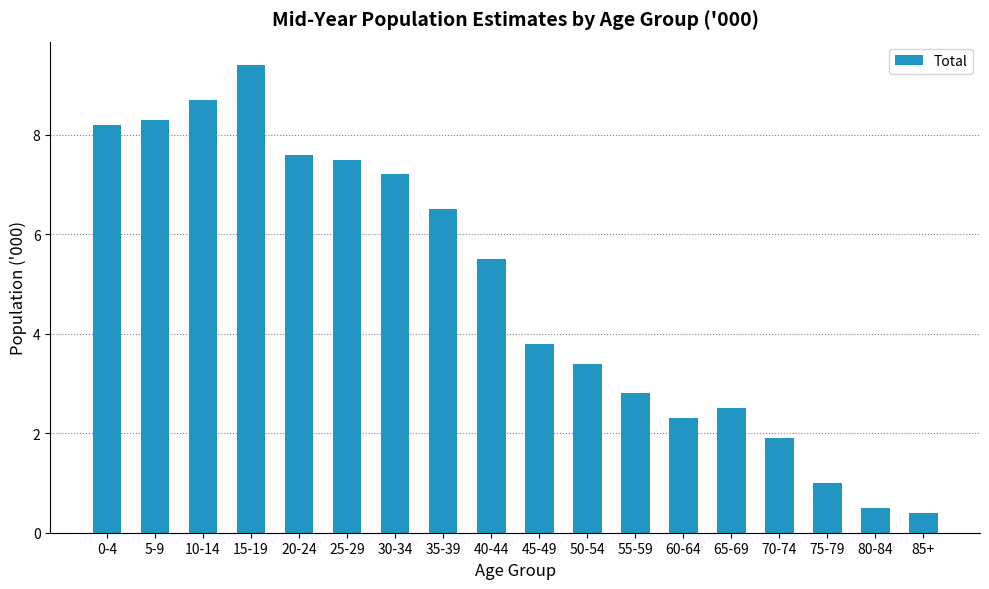

What is the sum of all values?

87.5